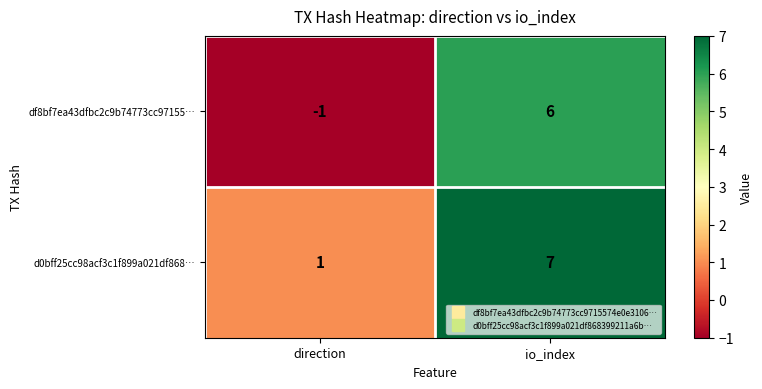

Reading left to right, list all the values displayed in this chart.

df8bf7ea43dfbc2c9b74773cc97155…: -1	6
d0bff25cc98acf3c1f899a021df868…: 1	7